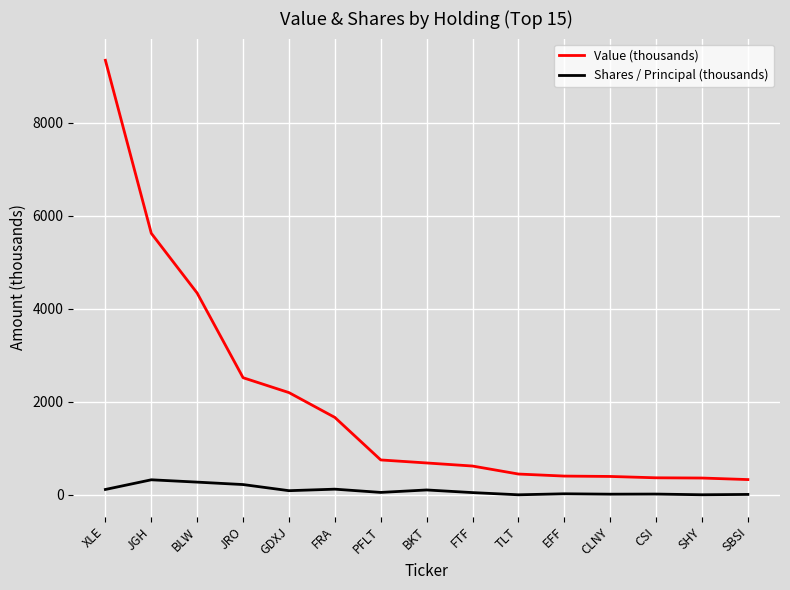

What is the maximum value shown in the chart?

9346.0